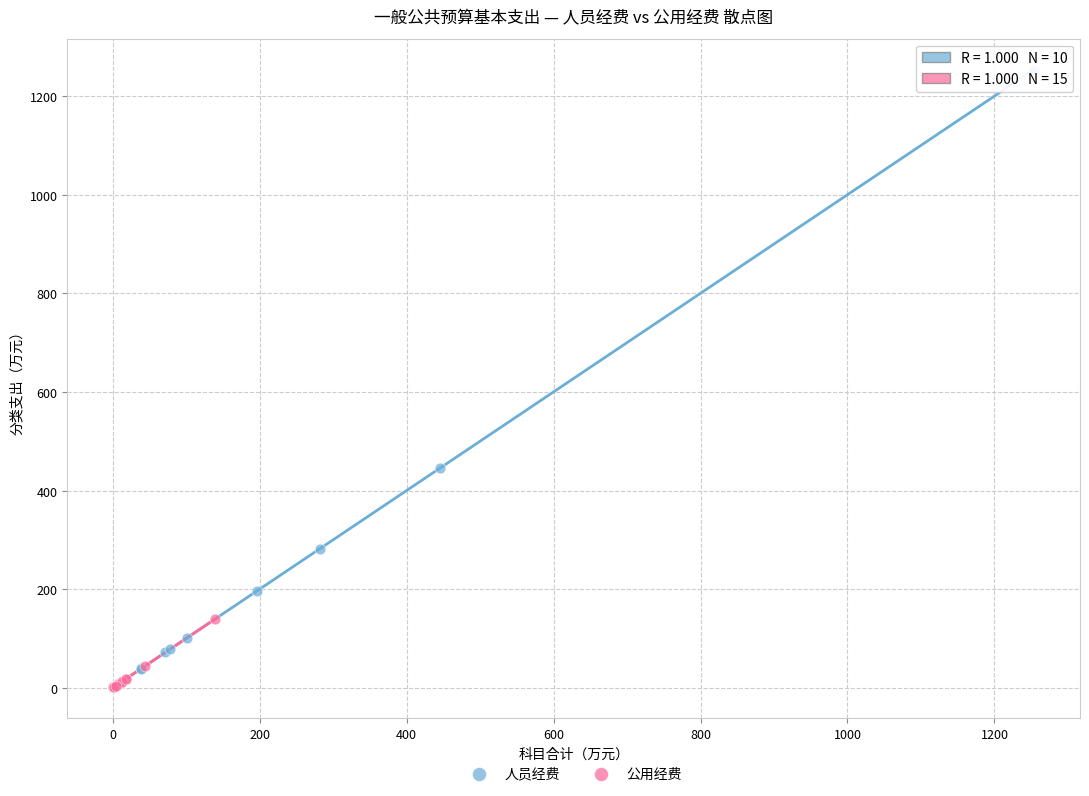

Which series has the widest spread of Y values?

人员经费